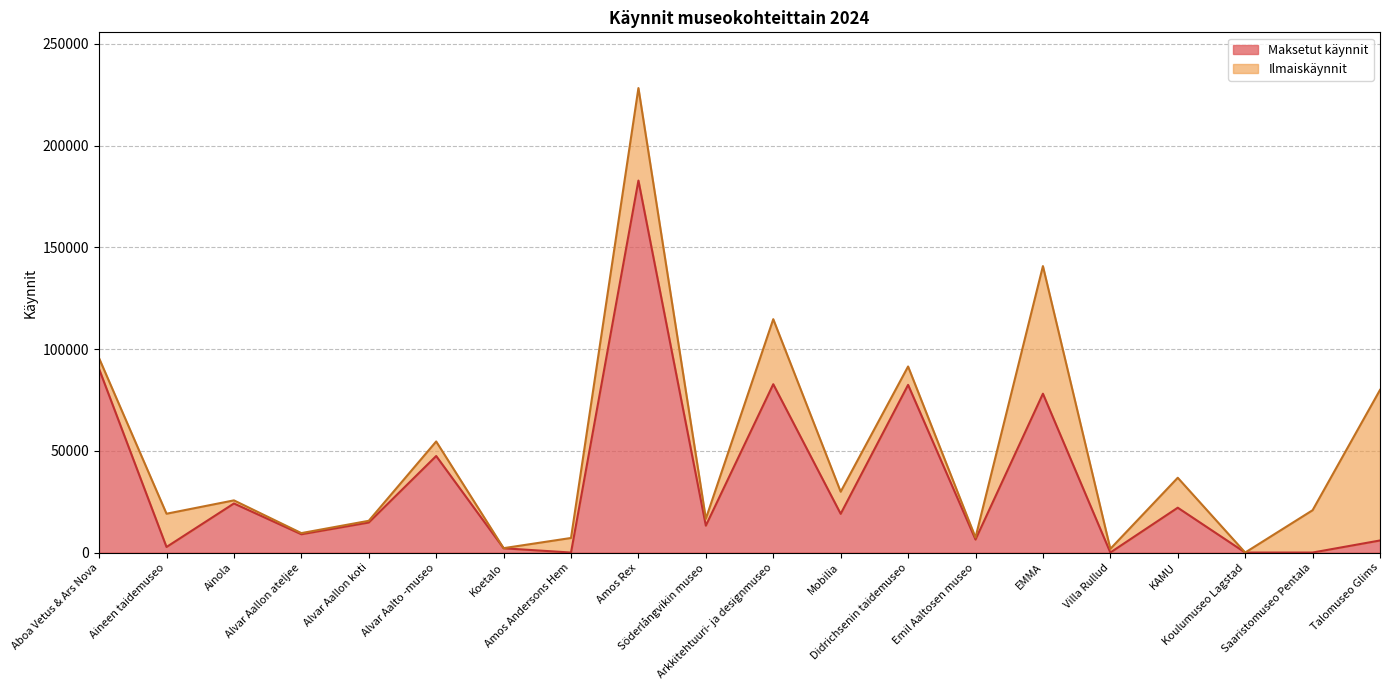

Does the chart have visible grid lines?

Yes